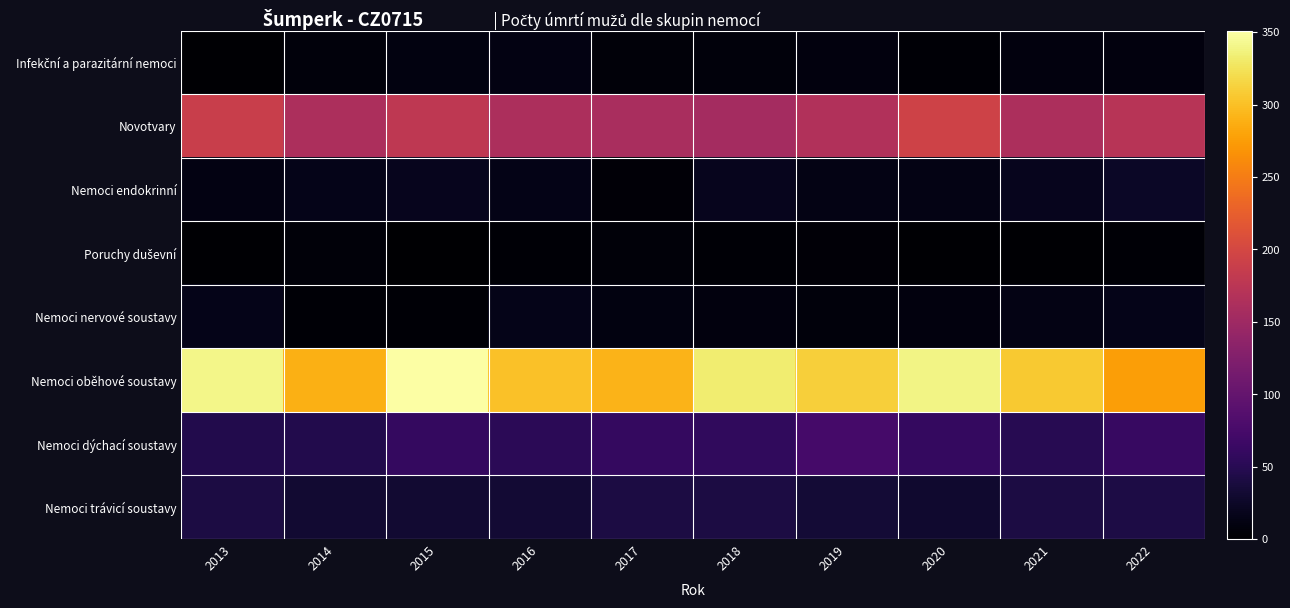

Which series changed the most between 2016 and 2018?

Nemoci oběhové soustavy